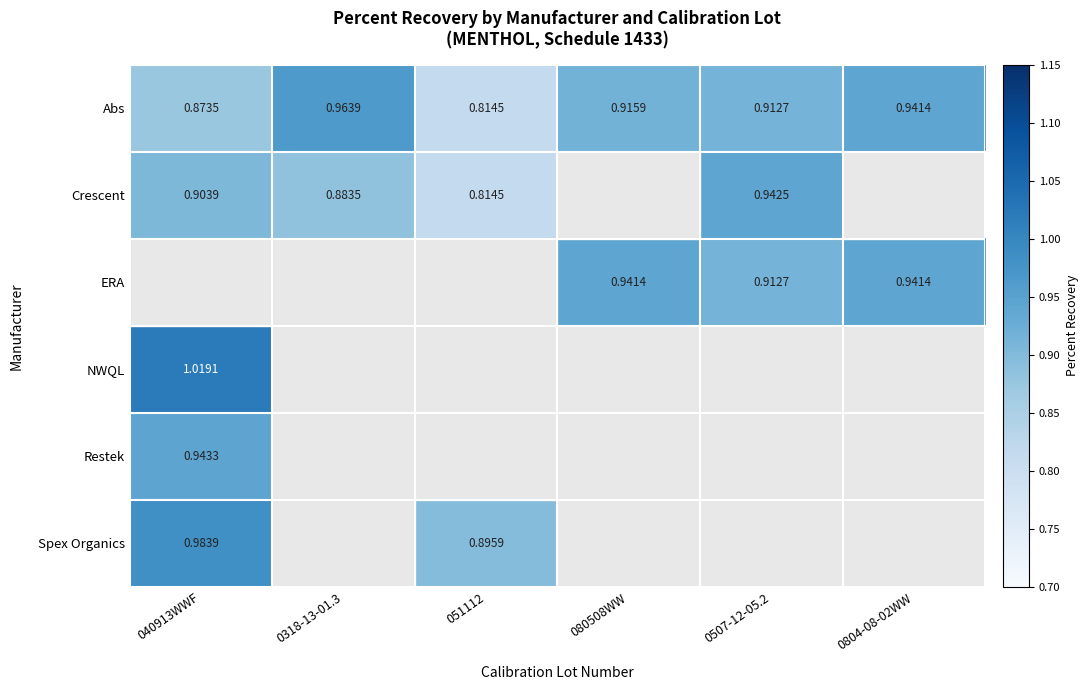

Which series has the widest spread of values?

Abs